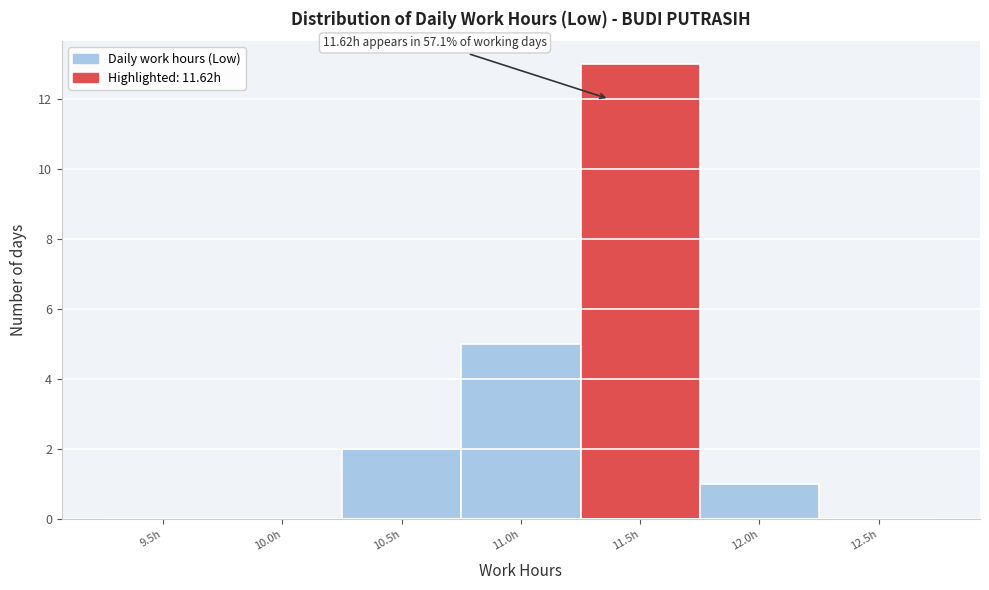

Reading left to right, extract all data points from this chart.

9.5h=0	10.0h=0	10.5h=2	11.0h=5	11.5h=13	12.0h=1	12.5h=0